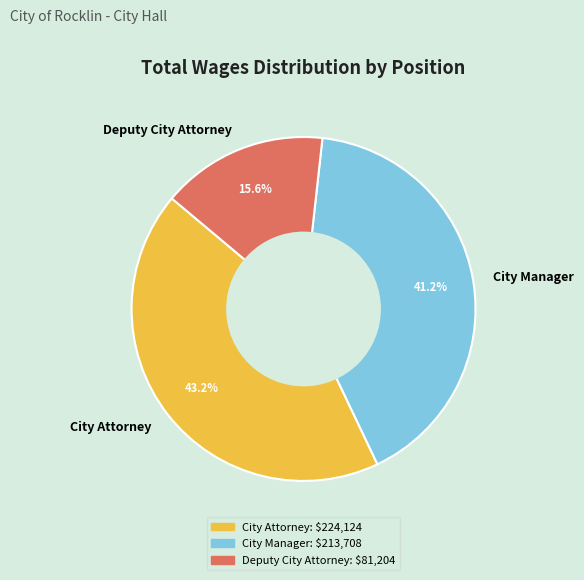

To the nearest percent, what is the difference between the largest and smallest slice percentages?

28%